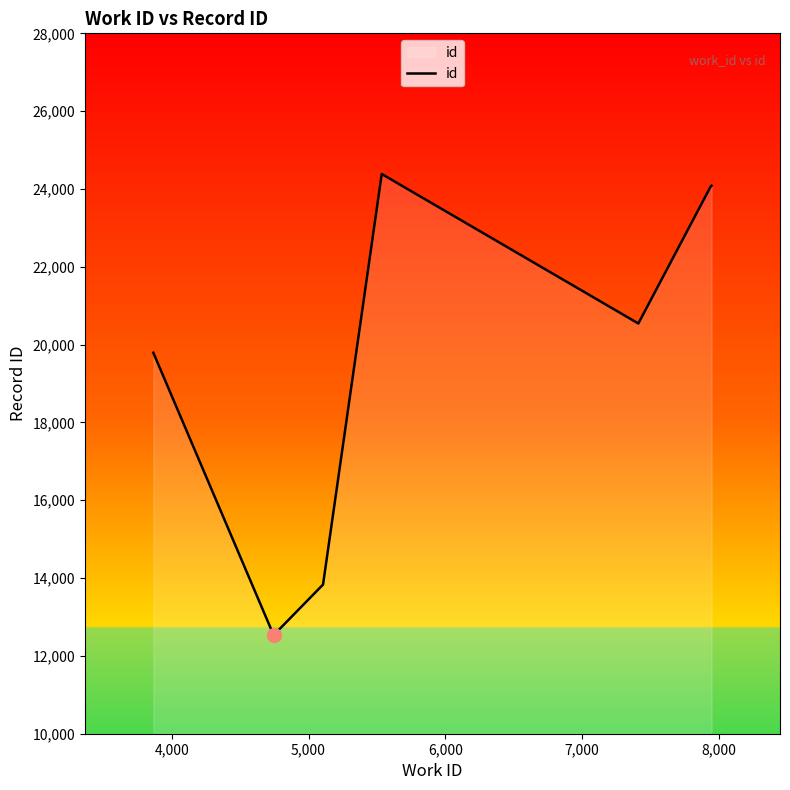

What is the maximum value shown in the chart?

24385